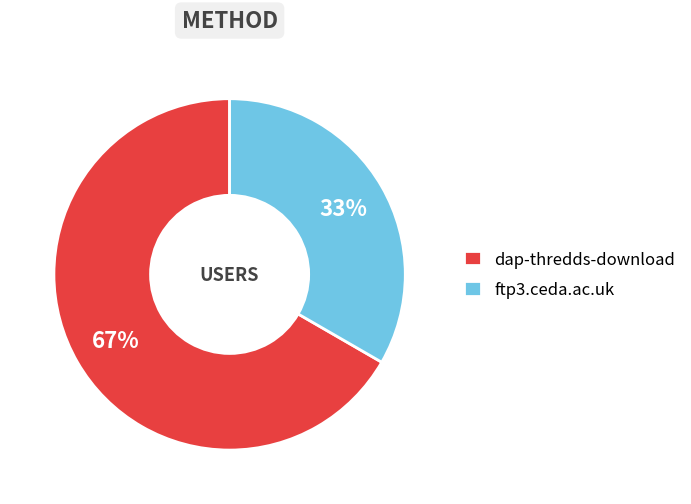

Count the number of slices in the pie.

2